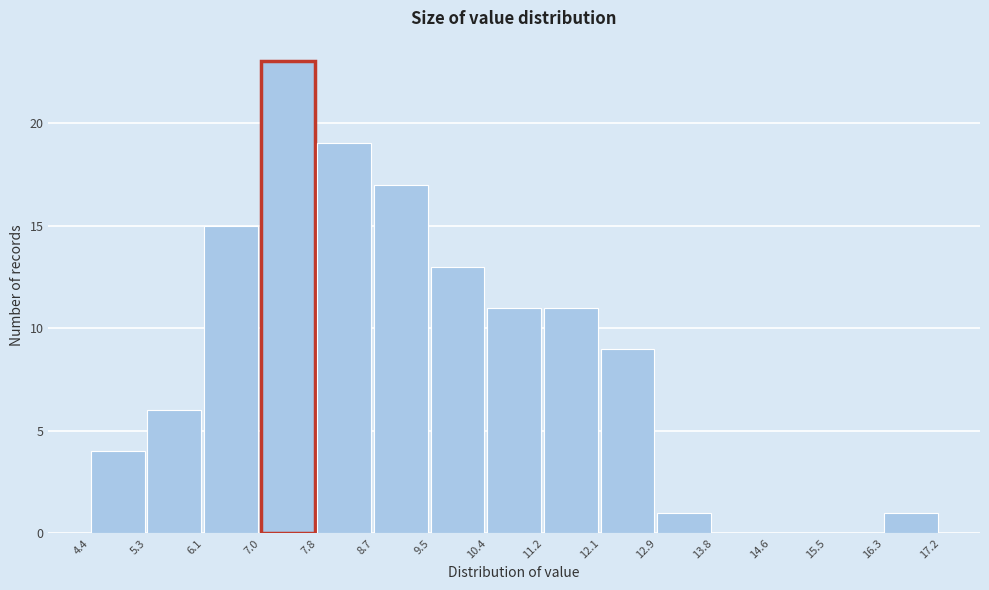

Reading left to right, list every bar in this chart as the range it spans on the x-axis followed by its height. The values are not printed on the chart, so give them approximately, as read against the axis.

4.4 to 5.3: 4
5.3 to 6.1: 6
6.1 to 7.0: 15
7.0 to 7.8: 23
7.8 to 8.7: 19
8.7 to 9.5: 17
9.5 to 10.4: 13
10.4 to 11.2: 11
11.2 to 12.1: 11
12.1 to 12.9: 9
12.9 to 13.8: 1
13.8 to 14.6: 0
14.6 to 15.5: 0
15.5 to 16.3: 0
16.3 to 17.2: 1